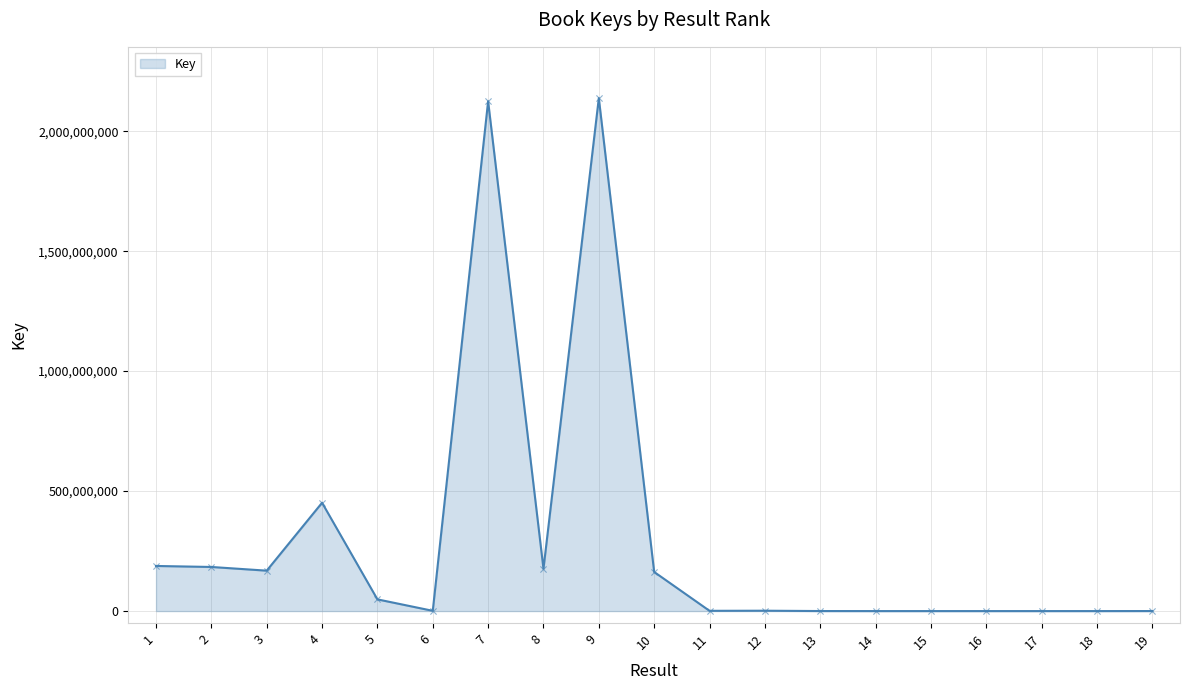

Between 13 and 9, which is larger?

9